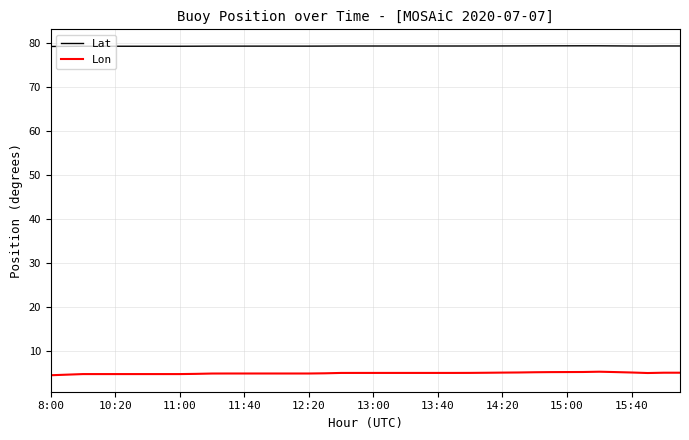

True or false: Lon and Lat cross at least once.

False